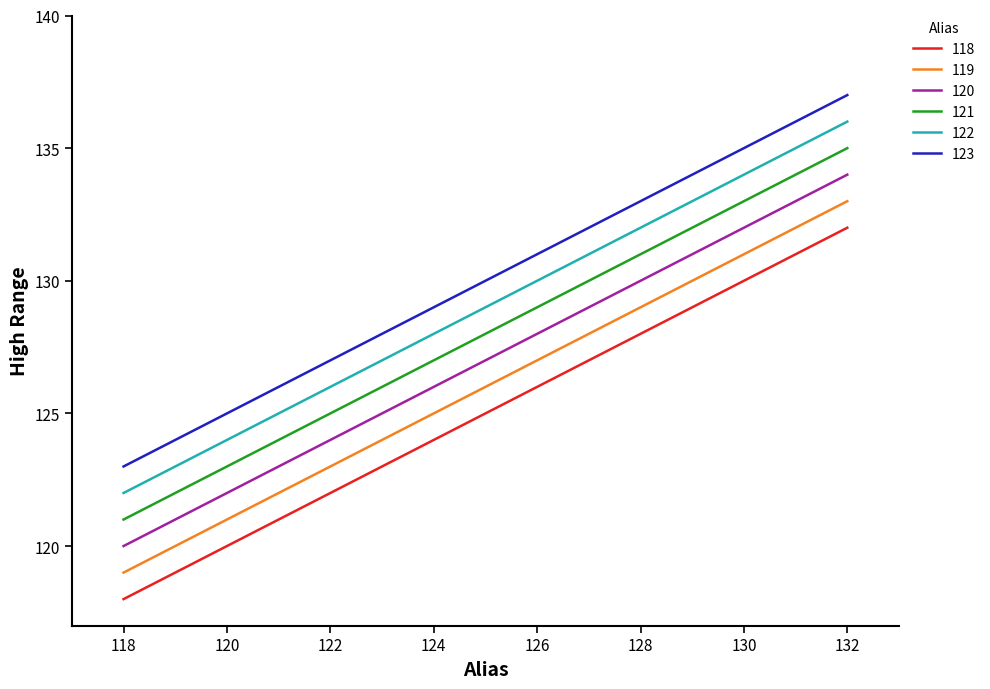

What are all the series names shown in the legend?

118, 119, 120, 121, 122, 123